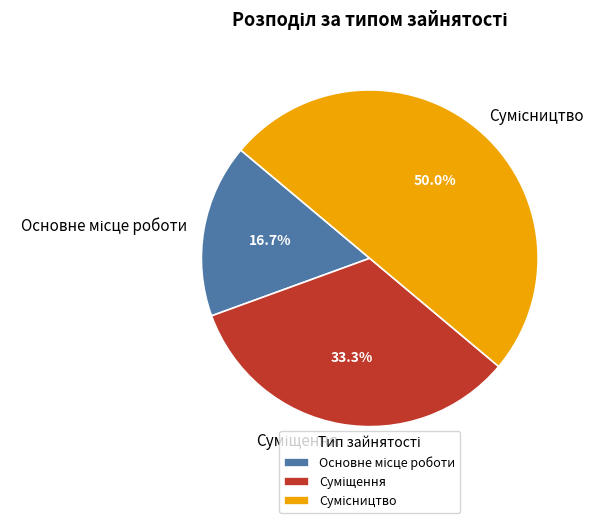

What percentage is the Сумісництво slice, to the nearest percent?

50%